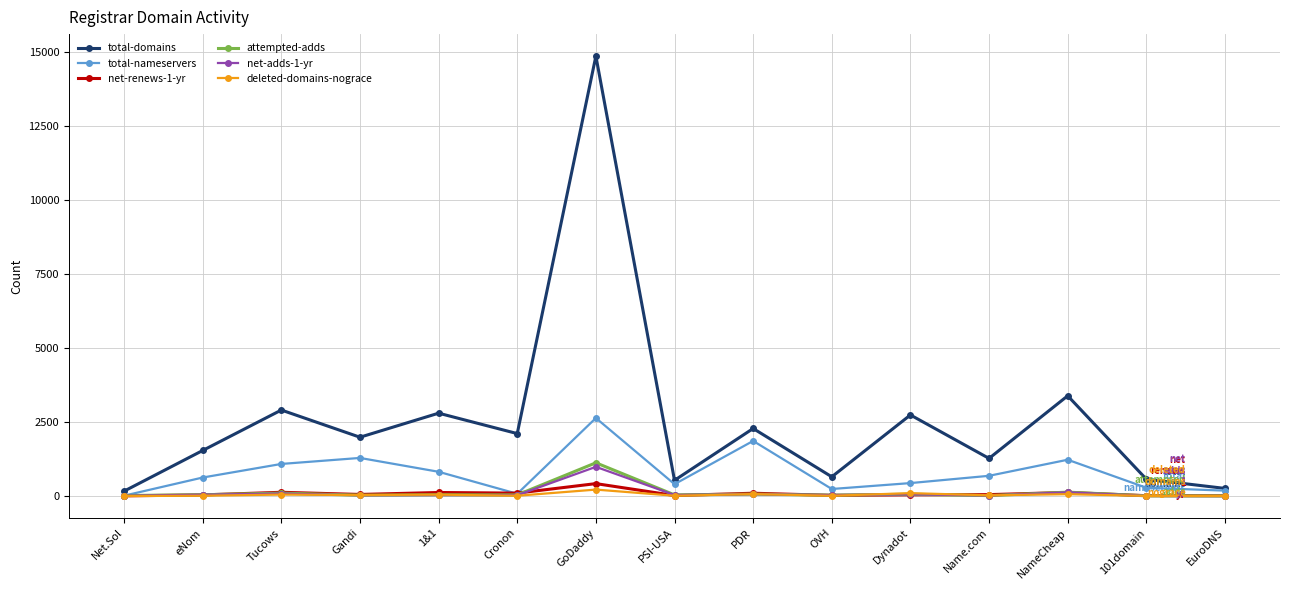

What is the total value across all series at OVH?

990